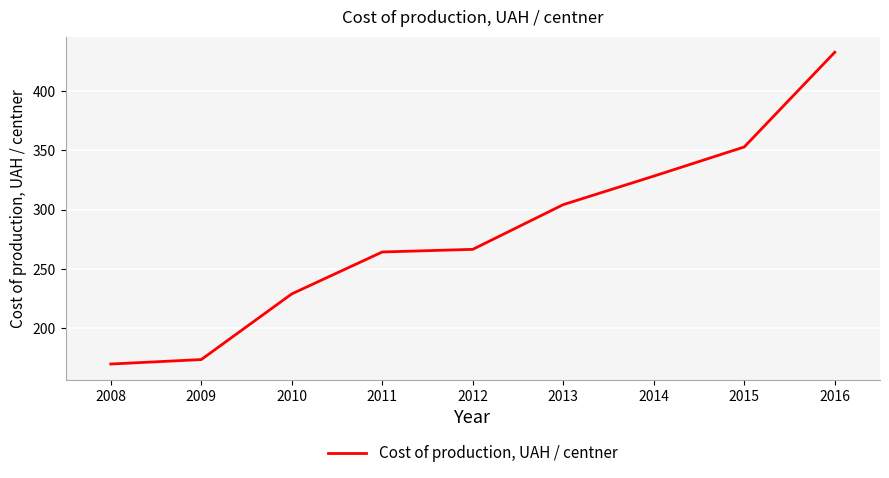

Where is the data nearest to the value 301?

2013